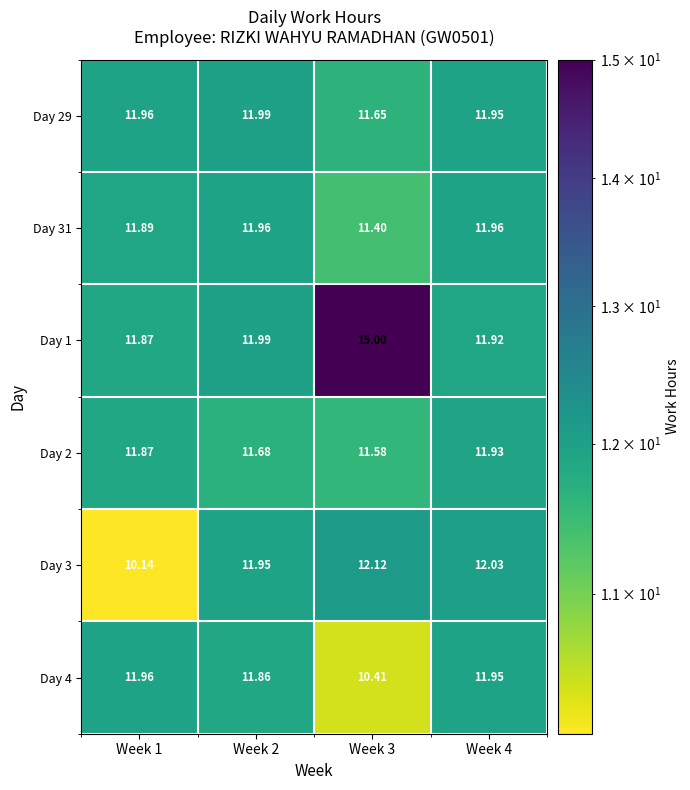

Is the value of Day 4 at Week 3 greater than the value of Day 31 at Week 4?

No